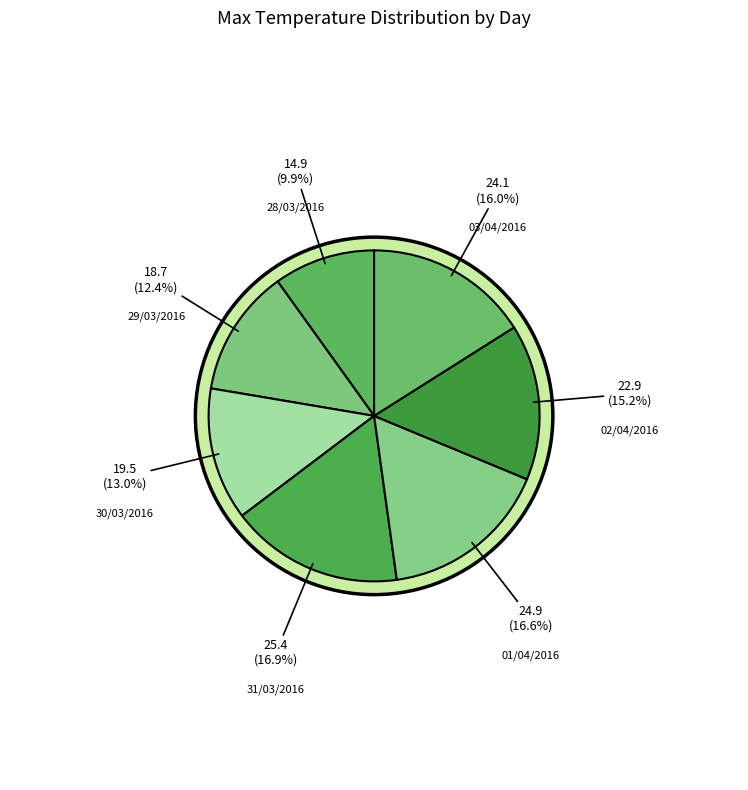

What is the change in value from 28/03/2016 to 31/03/2016?

+10.5